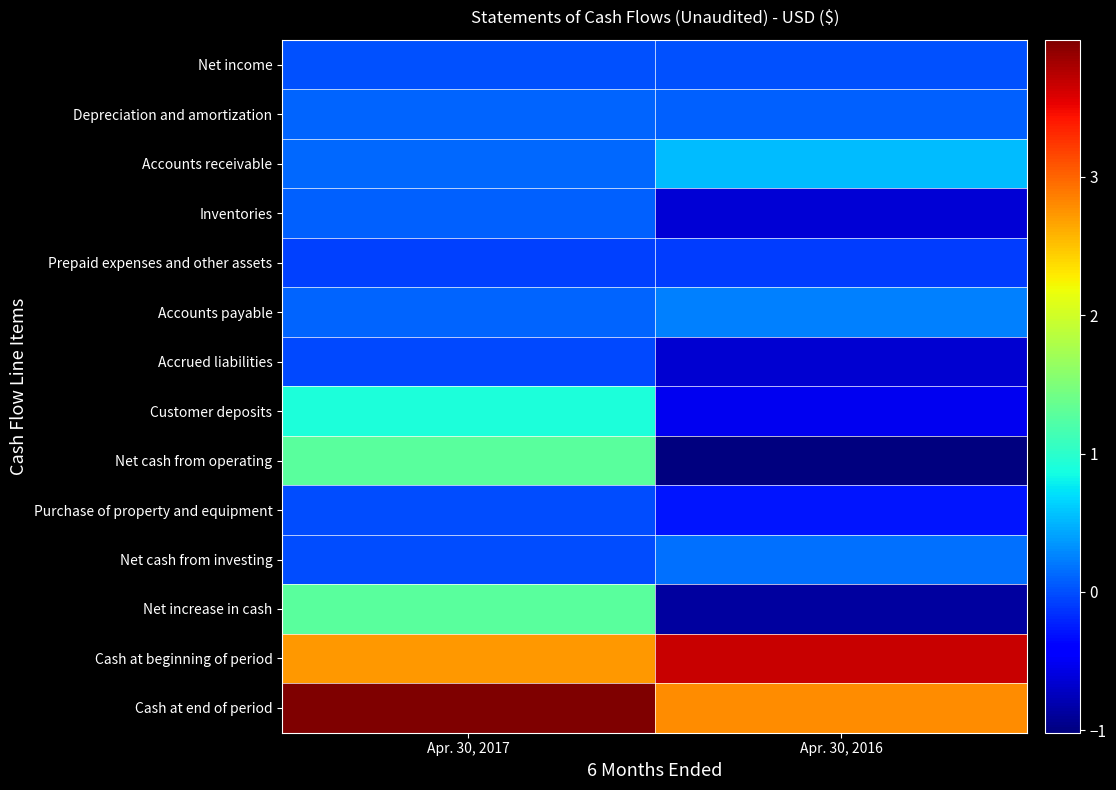

Which series has the largest total across all categories?

Cash at end of period